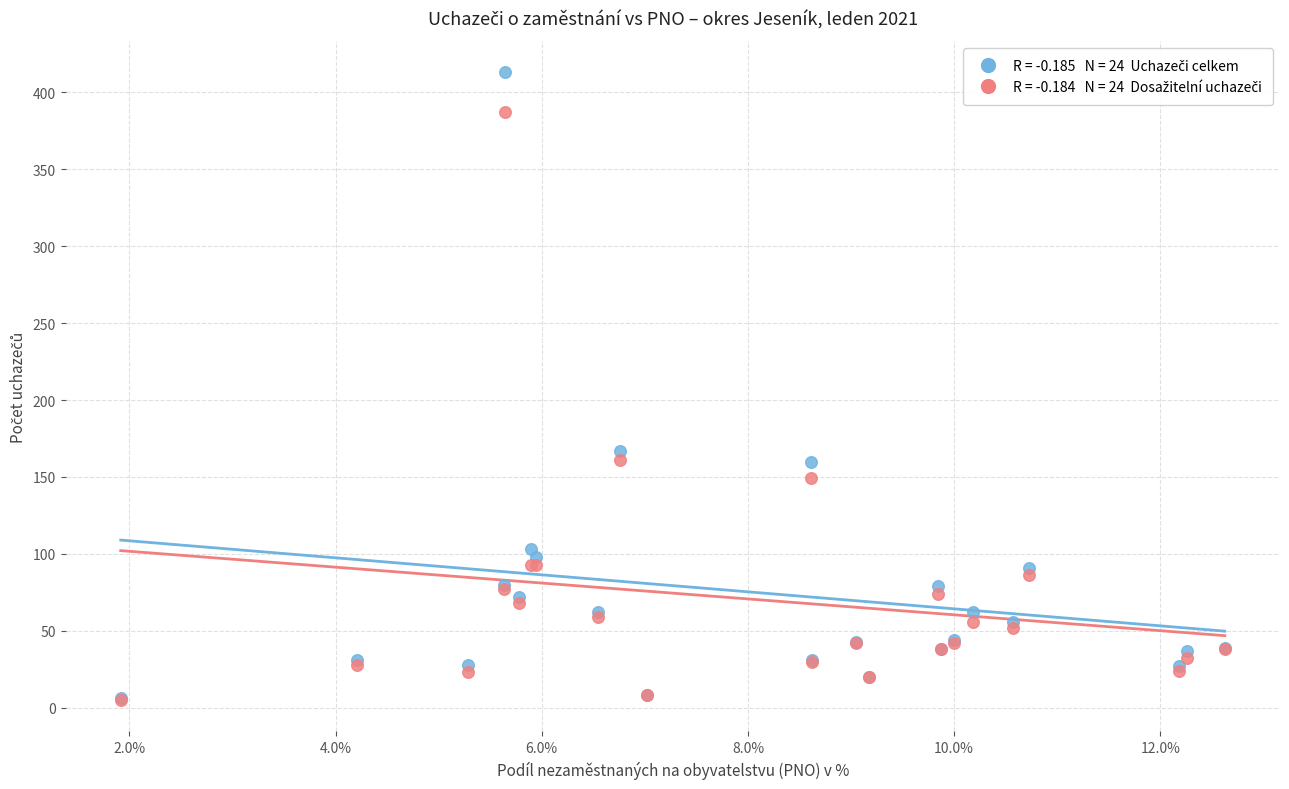

Across all series, what Y value is closest to 209?

167